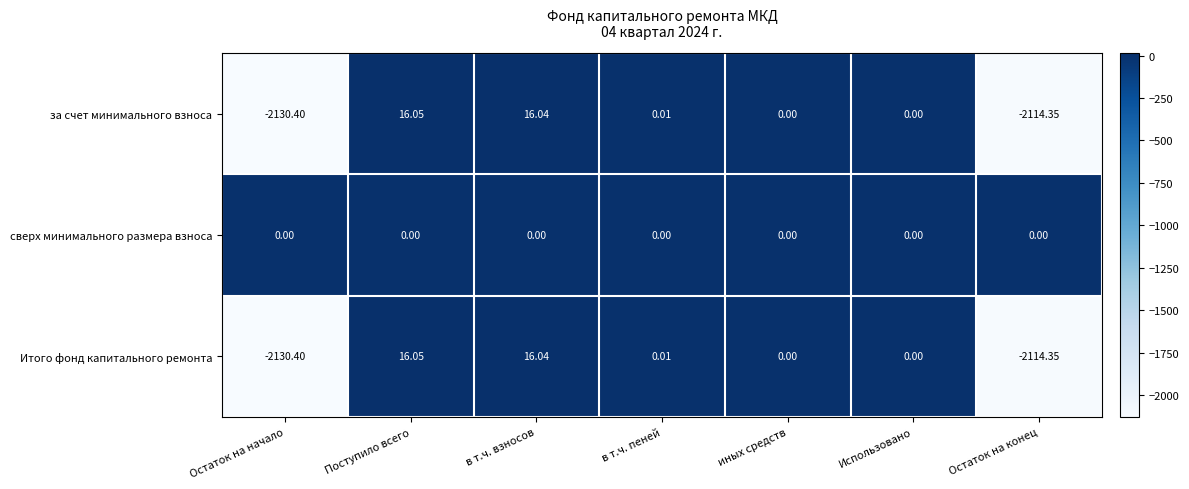

At which category does the chart reach its minimum across all series?

Остаток на начало